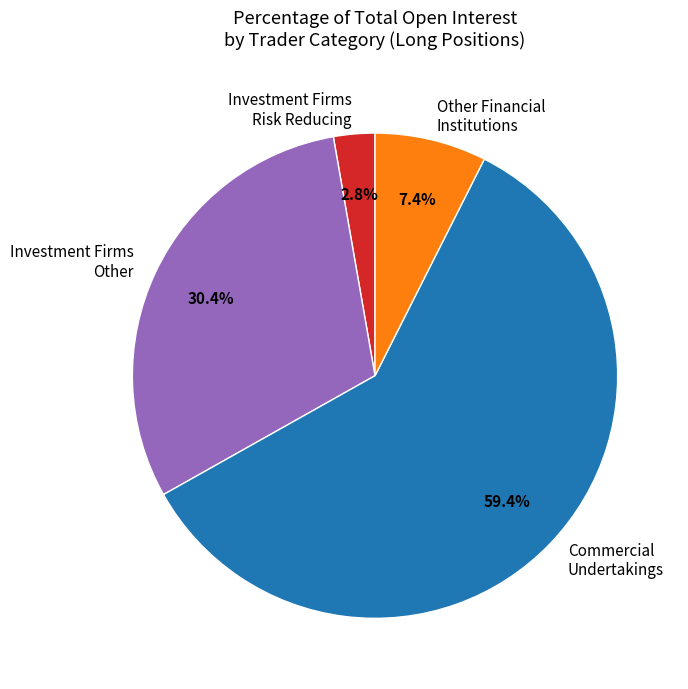

Rank the categories by value from lowest to highest.

Investment Firms Risk Reducing, Other Financial Institutions, Investment Firms Other, Commercial Undertakings